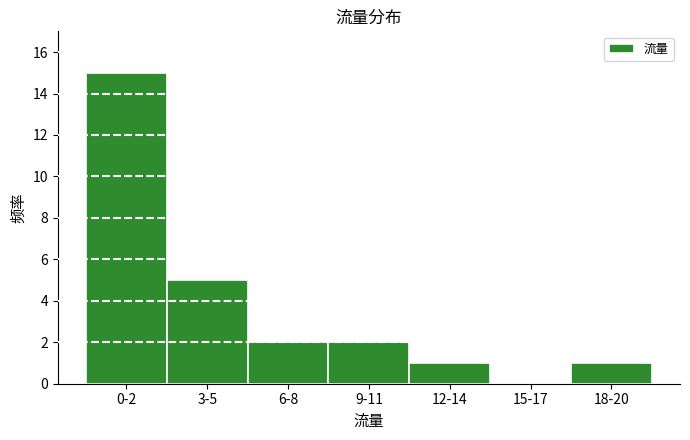

Reading right to left, extract all data points from this chart.

18-20=1	15-17=0	12-14=1	9-11=2	6-8=2	3-5=5	0-2=15